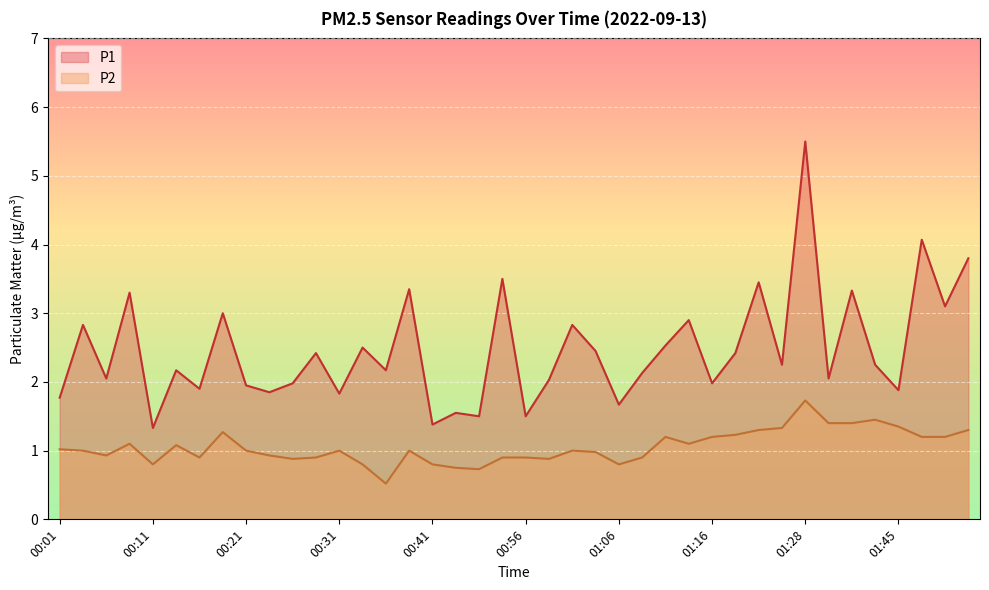

True or false: P1 and P2 intersect in this chart.

False